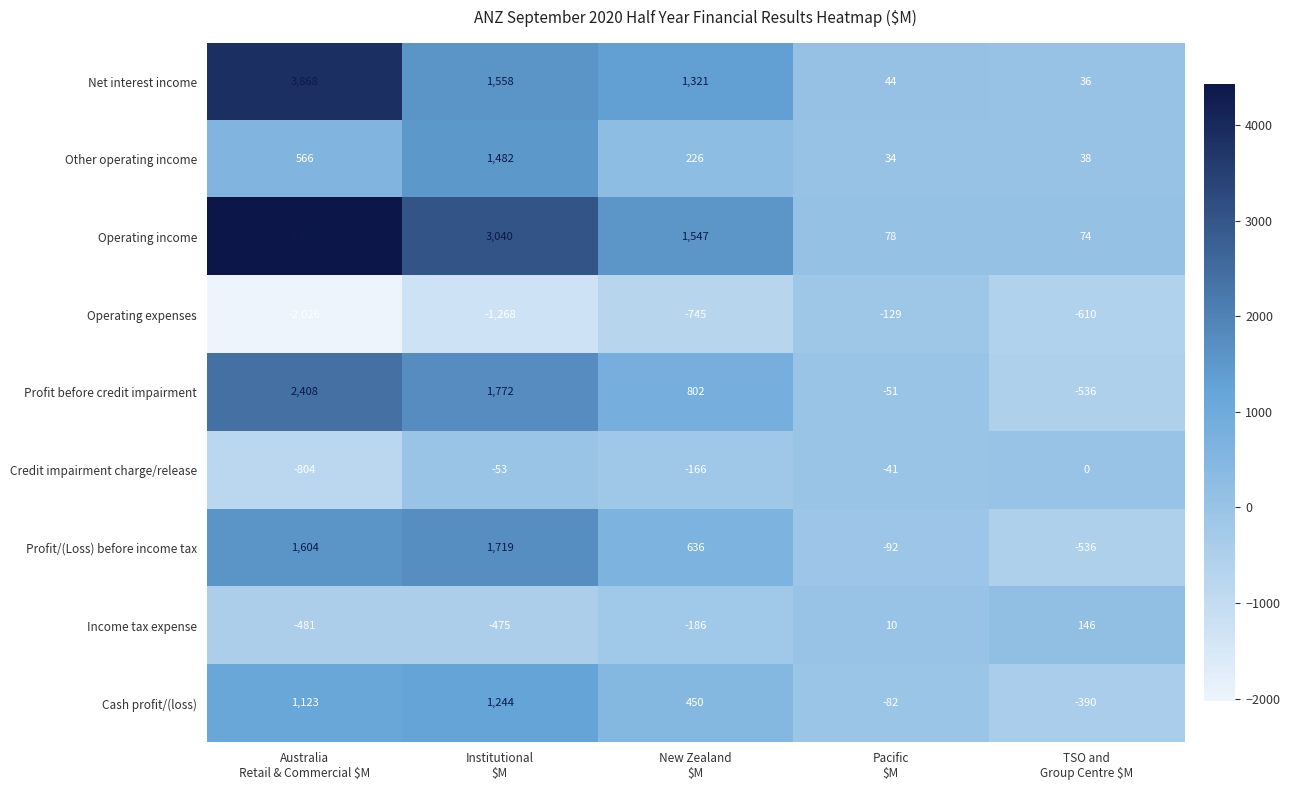

What is the average value of the Cash profit/(loss) series?

469